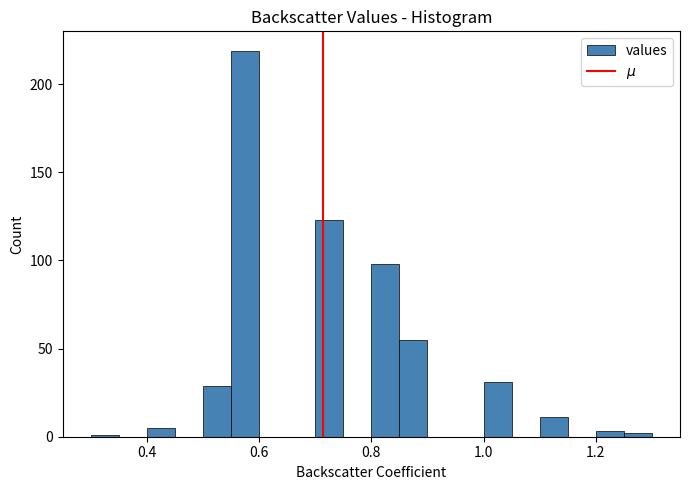

Around what value on the x-axis is the tallest bar? Give the approximate position of its centre, as read against the axis.

0.58